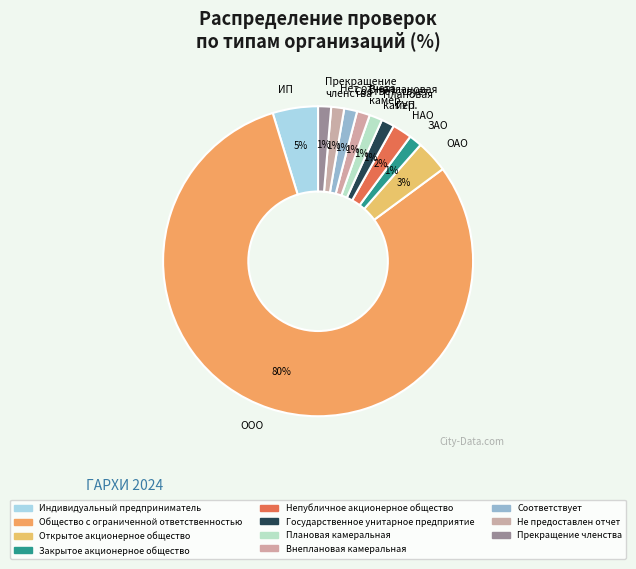

To the nearest percent, what is the average slice percentage?

9%